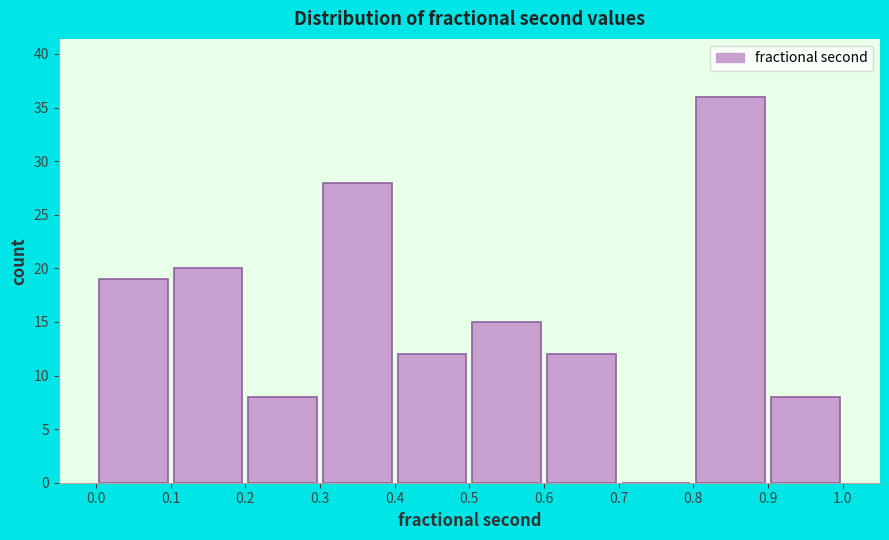

Reading left to right, list every bar in this chart as the range it spans on the x-axis followed by its height. The values are not printed on the chart, so give them approximately, as read against the axis.

0.0 to 0.1: 19
0.1 to 0.2: 20
0.2 to 0.3: 8
0.3 to 0.4: 28
0.4 to 0.5: 12
0.5 to 0.6: 15
0.6 to 0.7: 12
0.7 to 0.8: 0
0.8 to 0.9: 36
0.9 to 1.0: 8